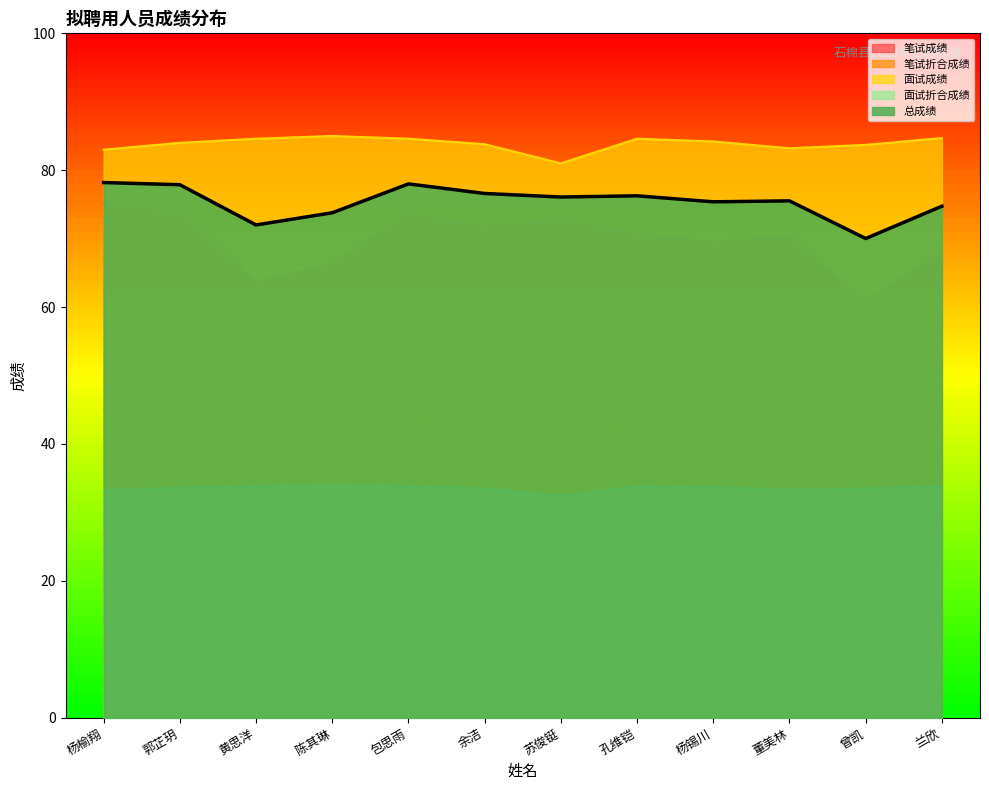

What is the difference between the highest and lowest values at 董美林?

49.9